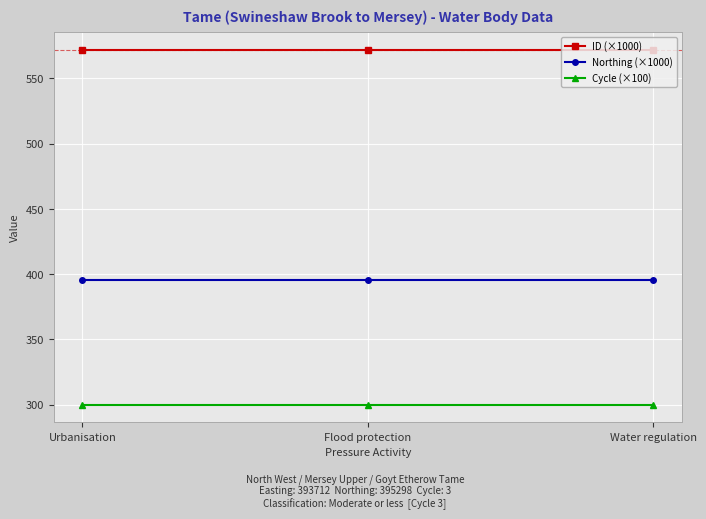

What is the spread (max minus min) of values at Water regulation?

271.9